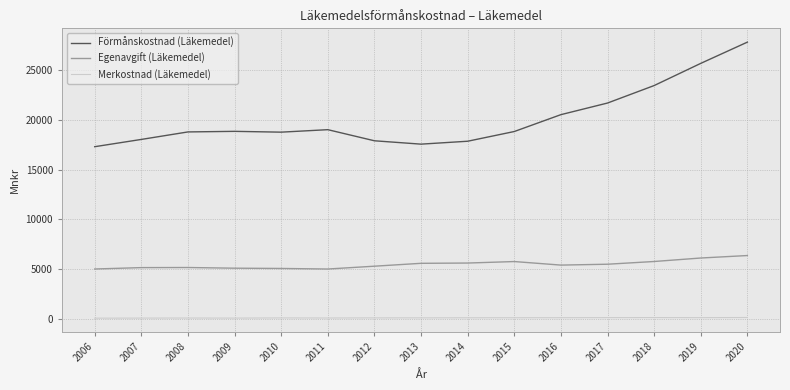

What is the lowest value of the Förmånskostnad (Läkemedel) series?

17304.7